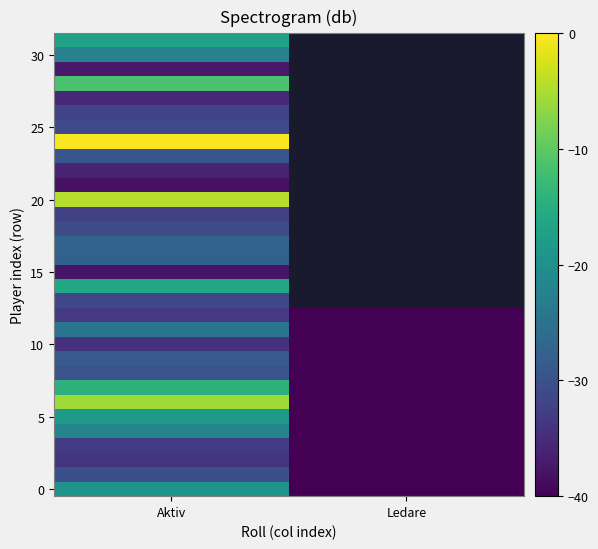

How many categories are shown in the chart?

2